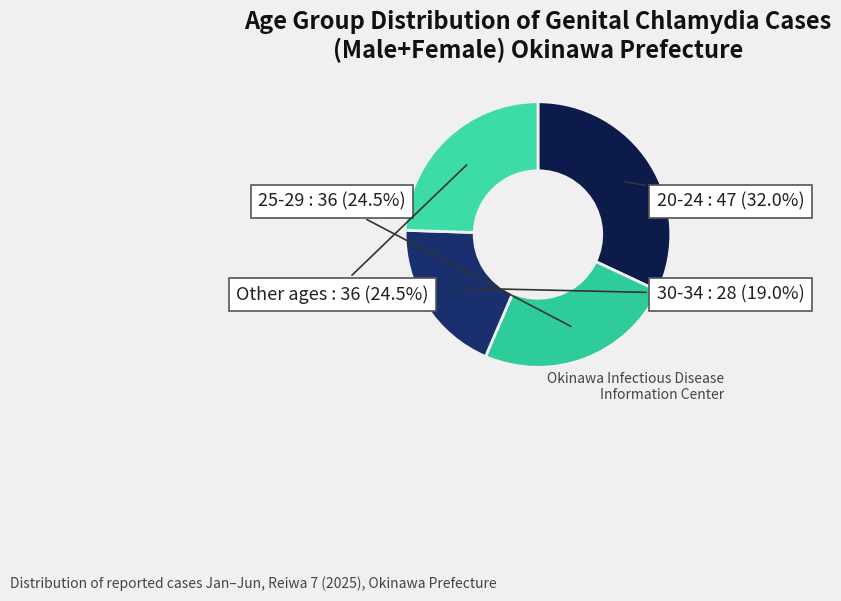

How many segments does this pie chart have?

4